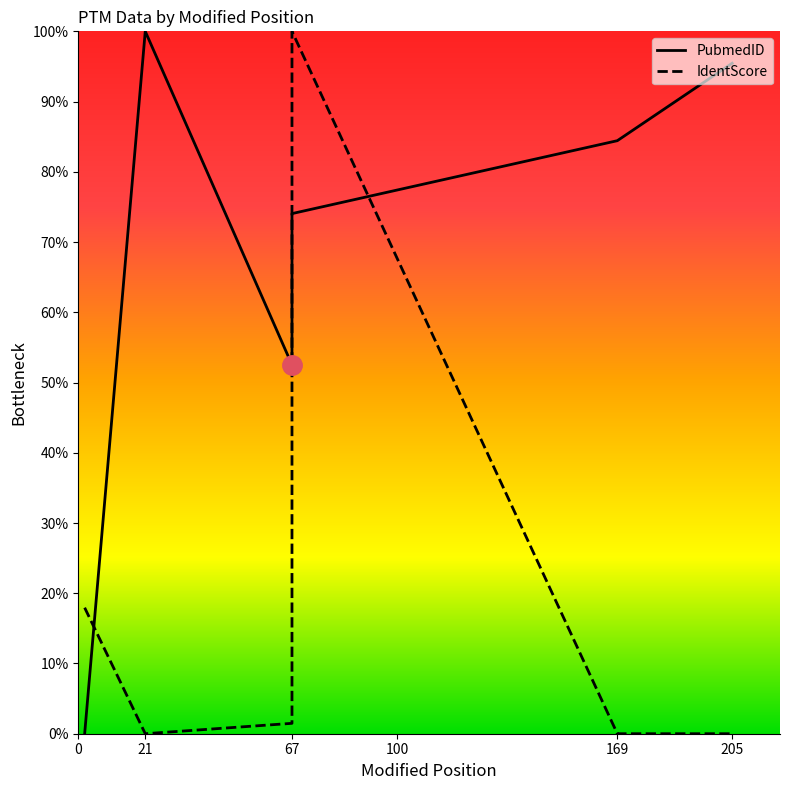

Is the value of PubmedID at 67 greater than the value of IdentScore at 205?

Yes